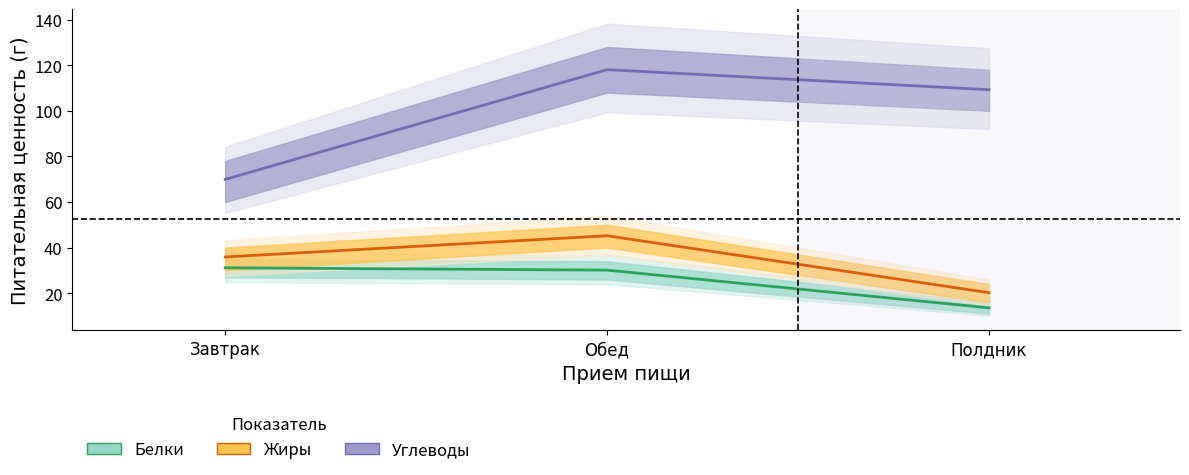

Reading right to left, list all the values displayed in this chart.

Белки: 13.6	30.1	31.1
Жиры: 20.2	45.2	35.9
Углеводы: 109.2	118.0	69.9